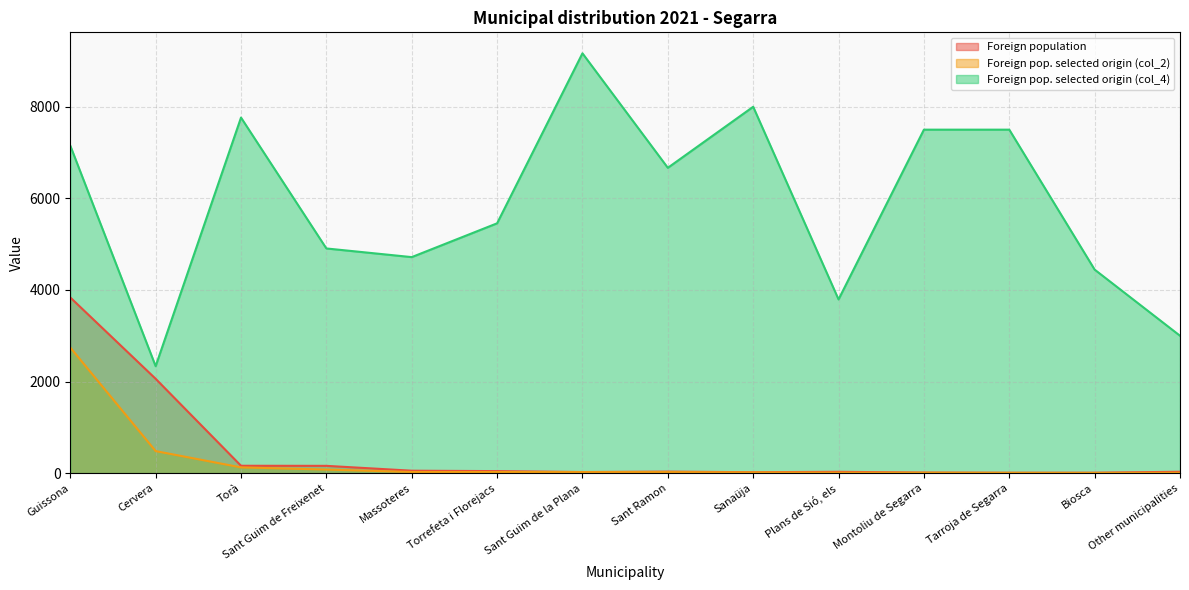

What is the approximate value of Foreign pop. selected origin (col_2) at Sant Ramon?

22